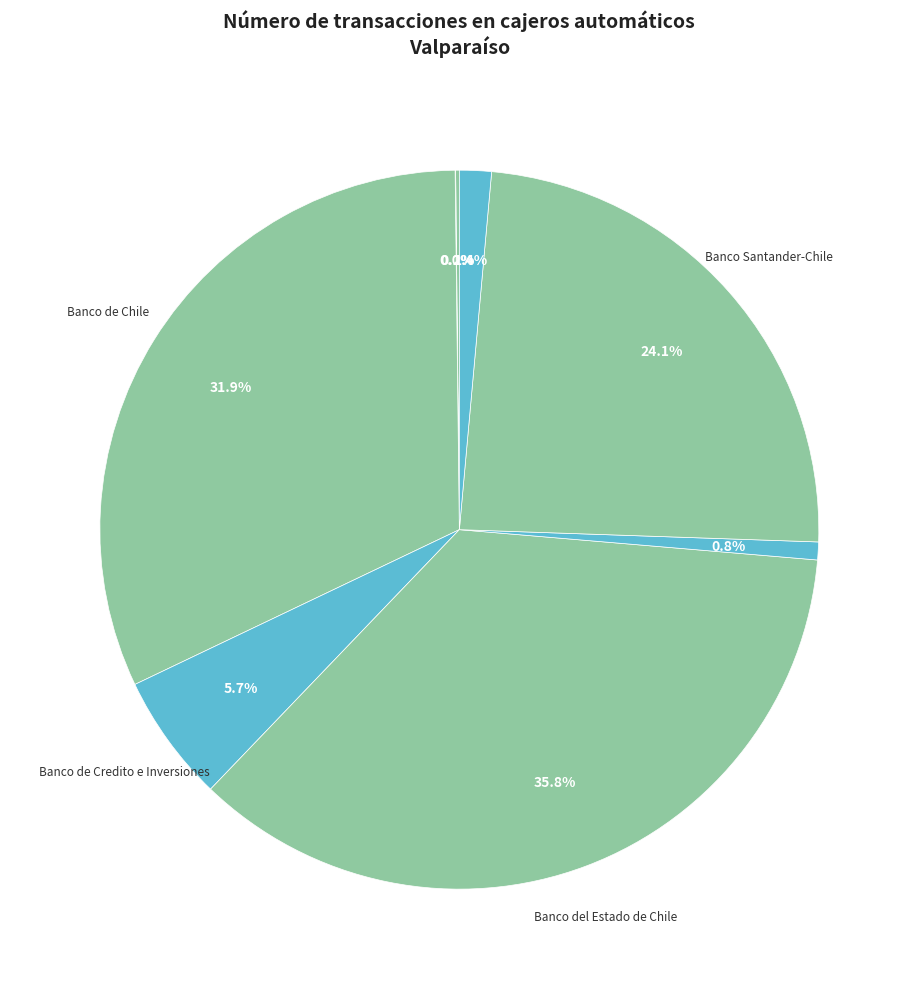

Is there any slice that represents more than half of the pie?

No